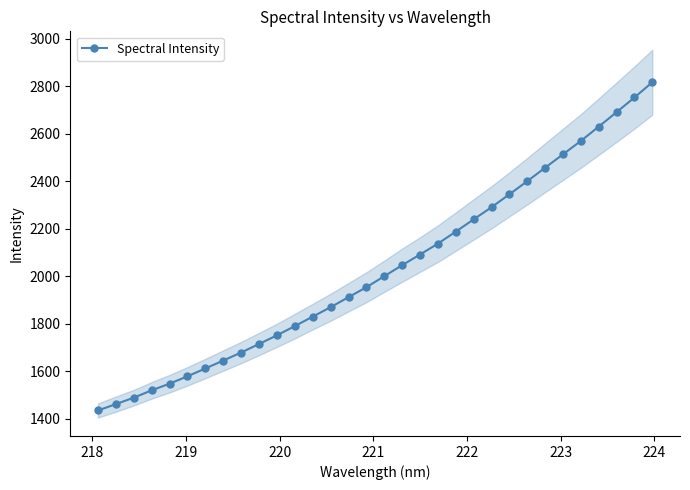

True or false: there are more than 0 points higher than both neighbors.

False